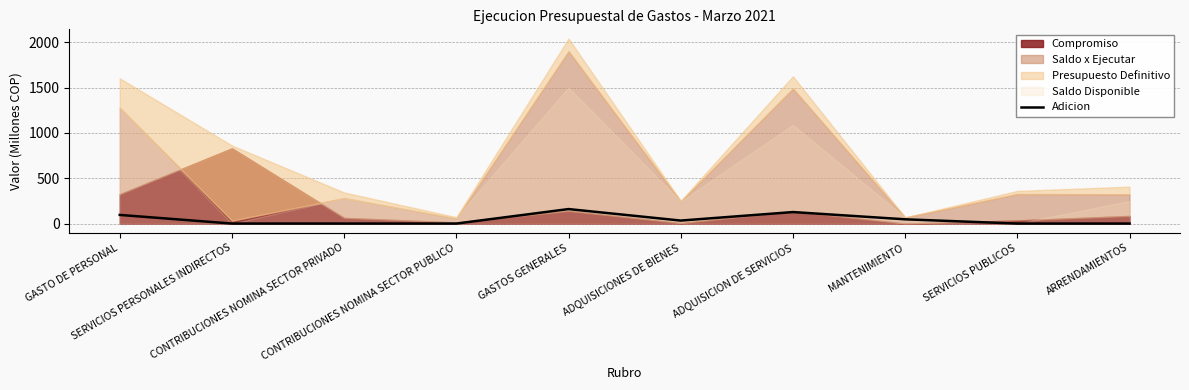

How many points are lower than both their immediate neighbors (excluding endpoints)?

1